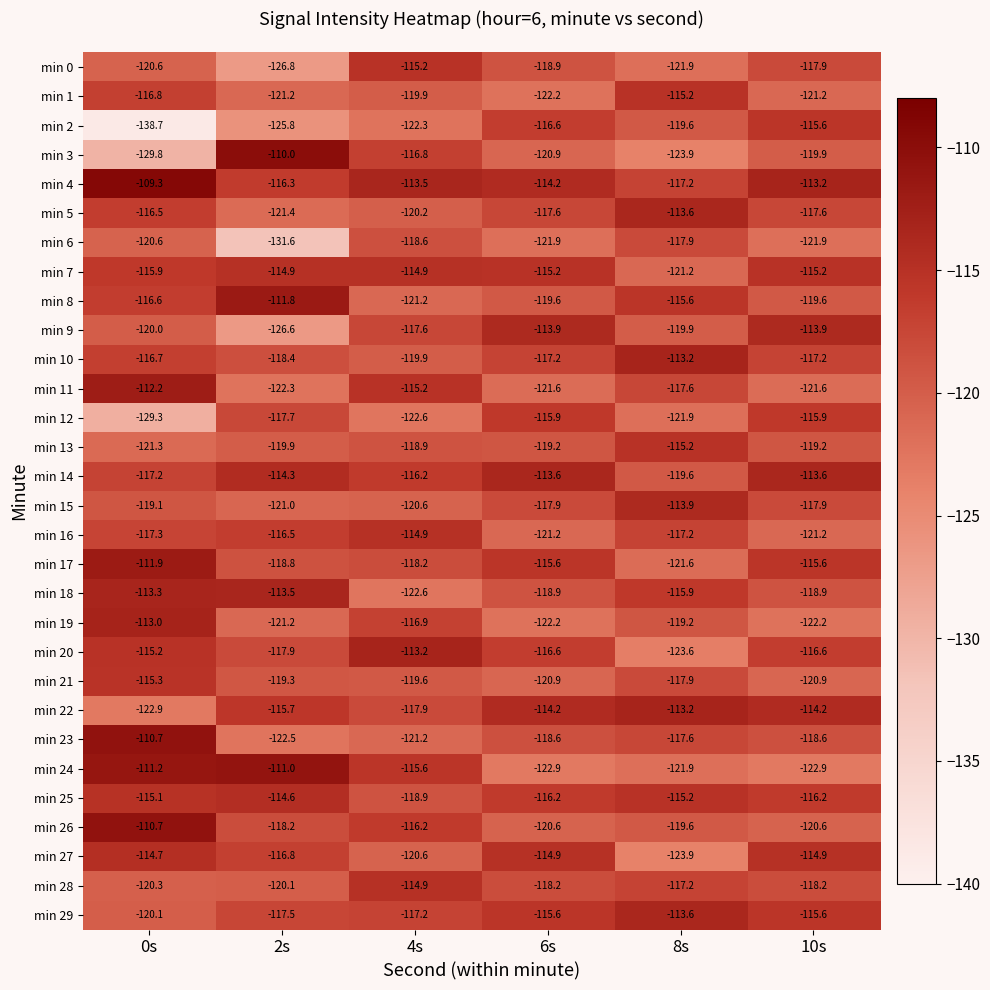

What is the difference between the maximum and minimum values in the min 6 series?

13.7